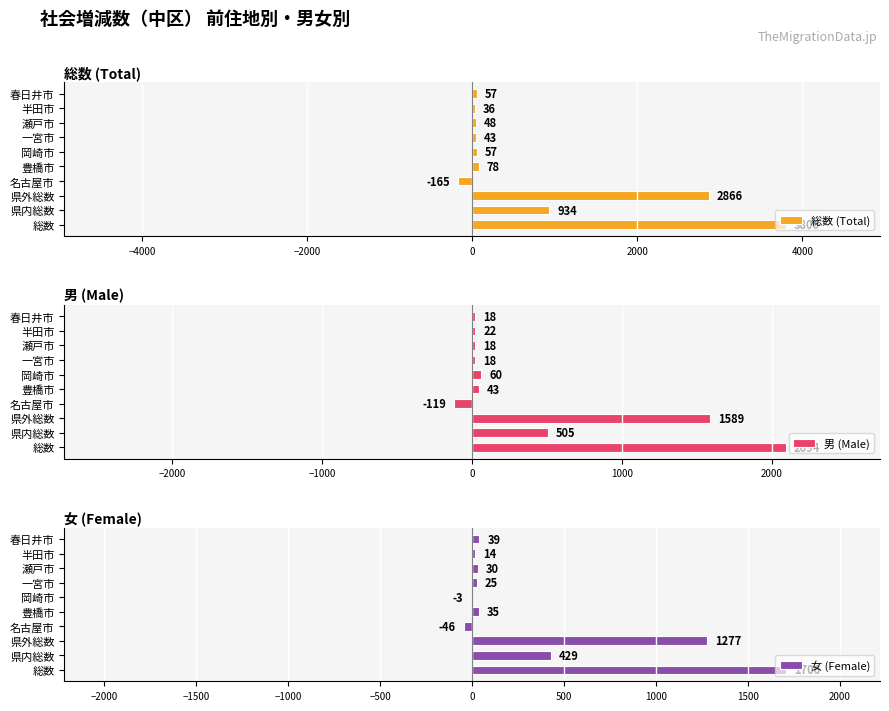

Reading left to right, transcribe all the data shown in this chart.

総数 (Total): 3800	934	2866	-165	78	57	43	48	36	57
男 (Male): 2094	505	1589	-119	43	60	18	18	22	18
女 (Female): 1706	429	1277	-46	35	-3	25	30	14	39